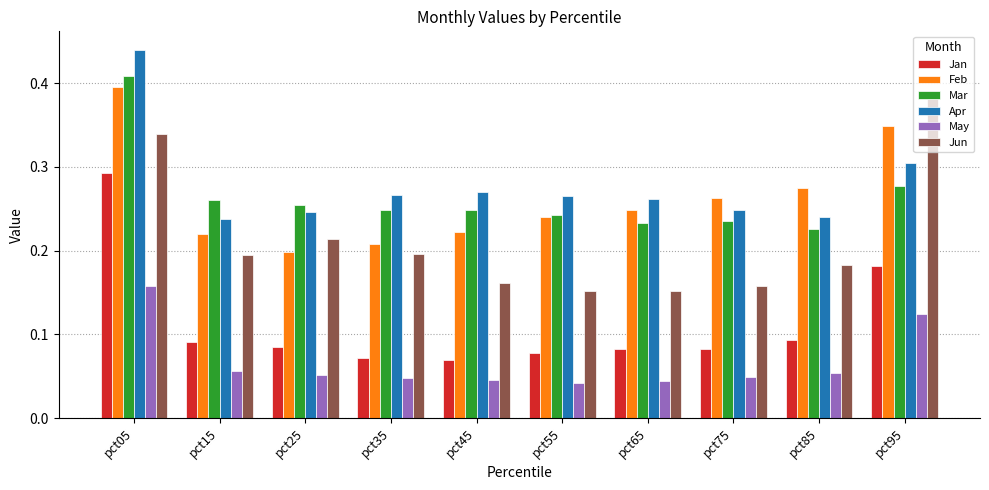

What is the sum of all Apr values?

2.8